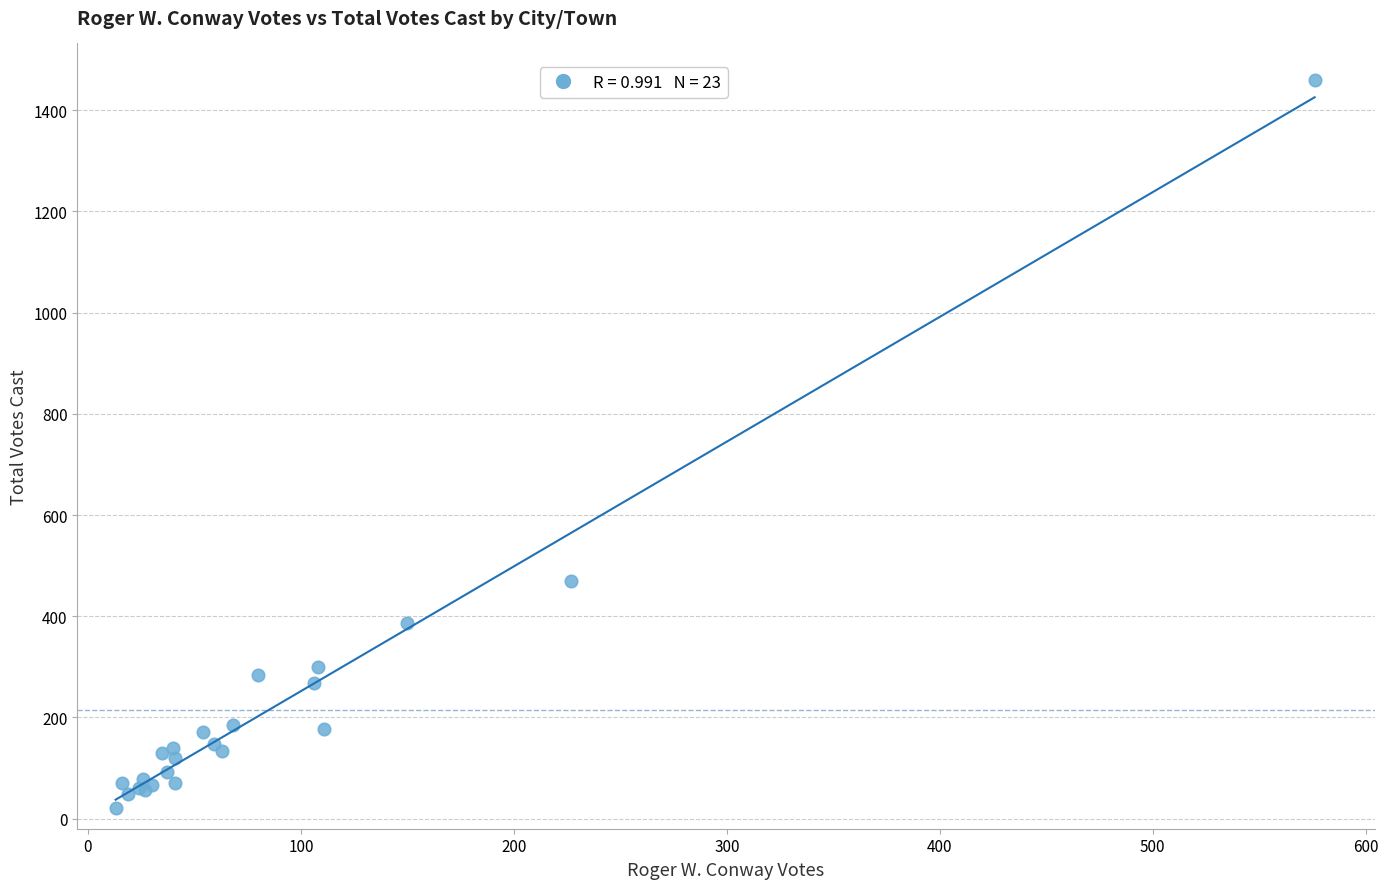

What Y value in the scatter plot is closest to 740?

470